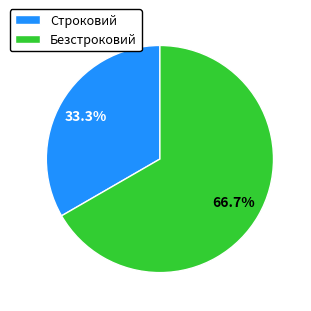

What is the smallest slice in the pie chart?

Строковий